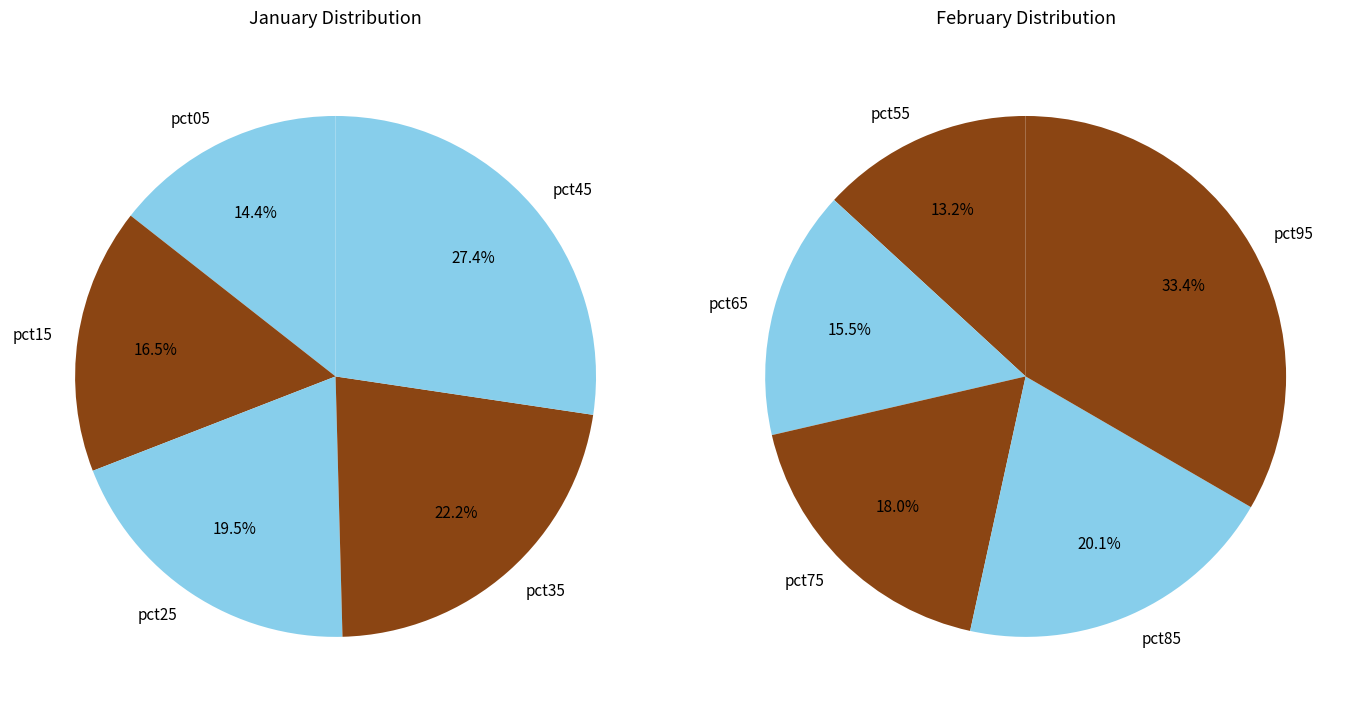

Rank the series by their maximum value, from lowest to highest.

values_jan, values_feb